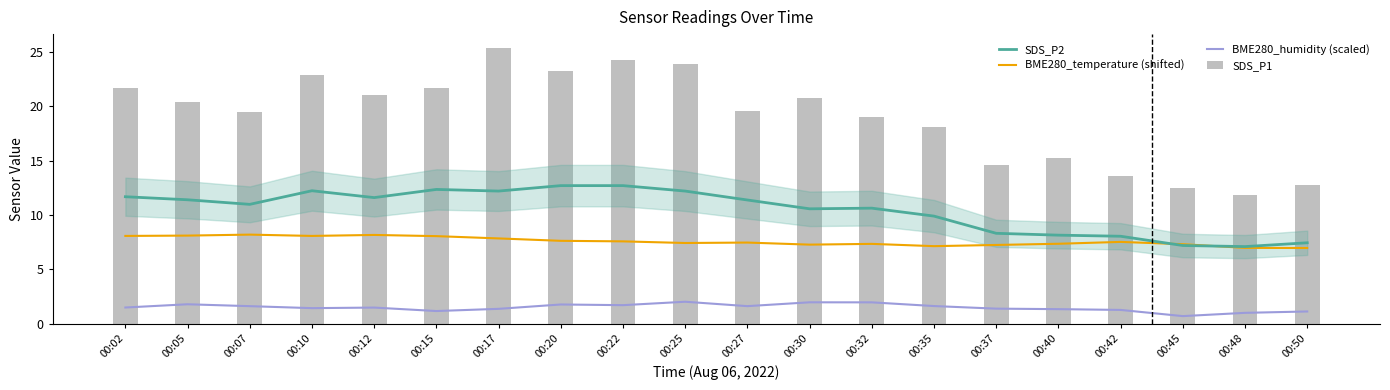

How many groups of bars are there?

20